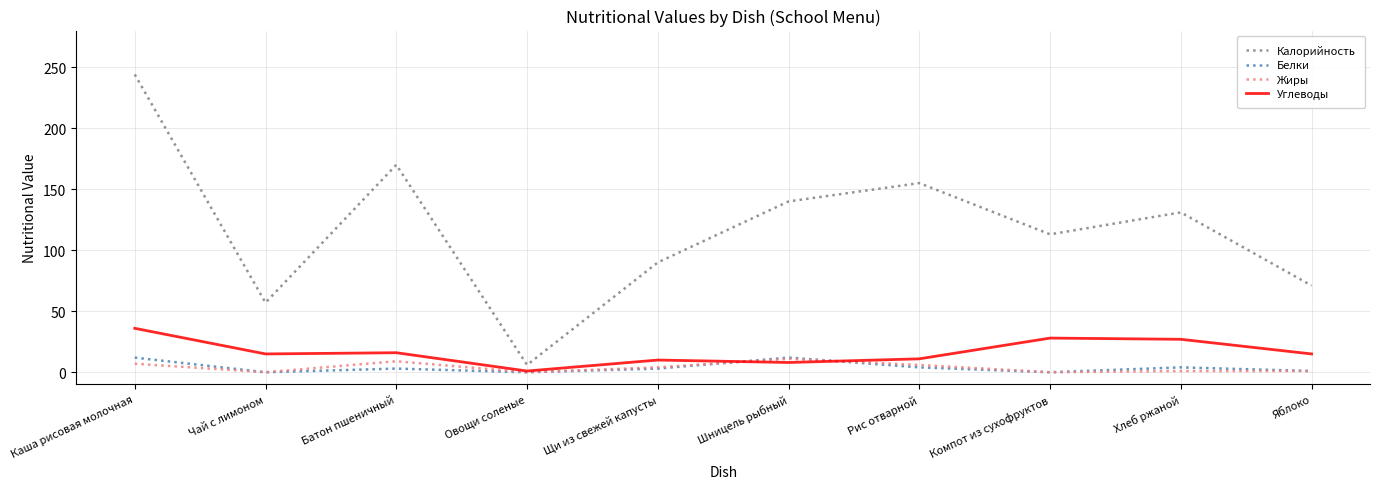

Which series has the largest total across all categories?

Калорийность